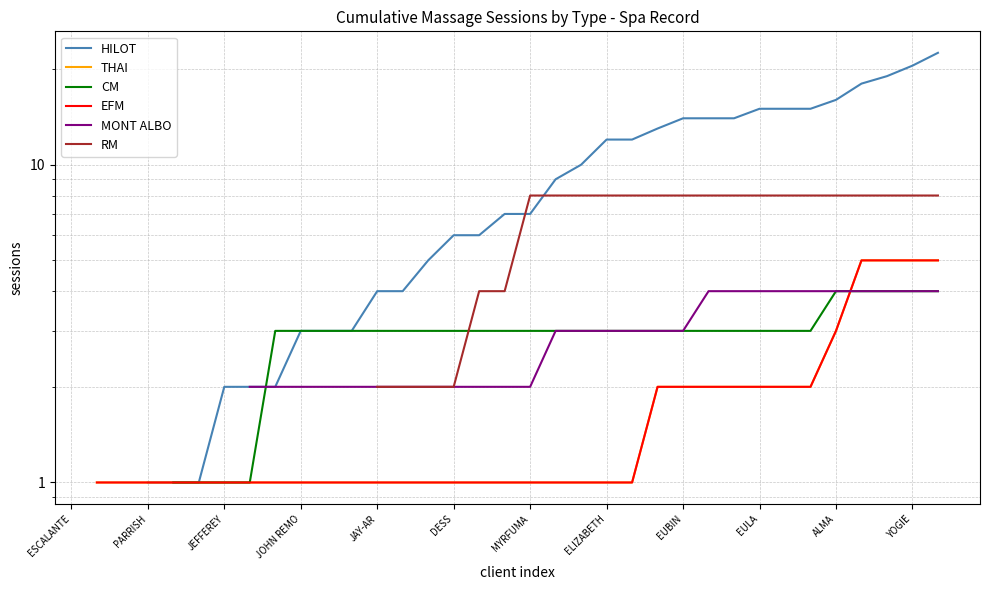

What is the value of the EFM point at the 15th from the left?

1.0